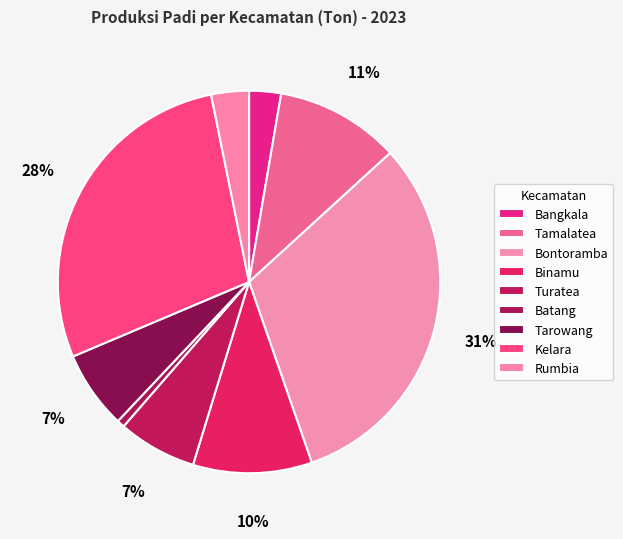

The Kelara slice represents 28% of the pie. True or false?

True